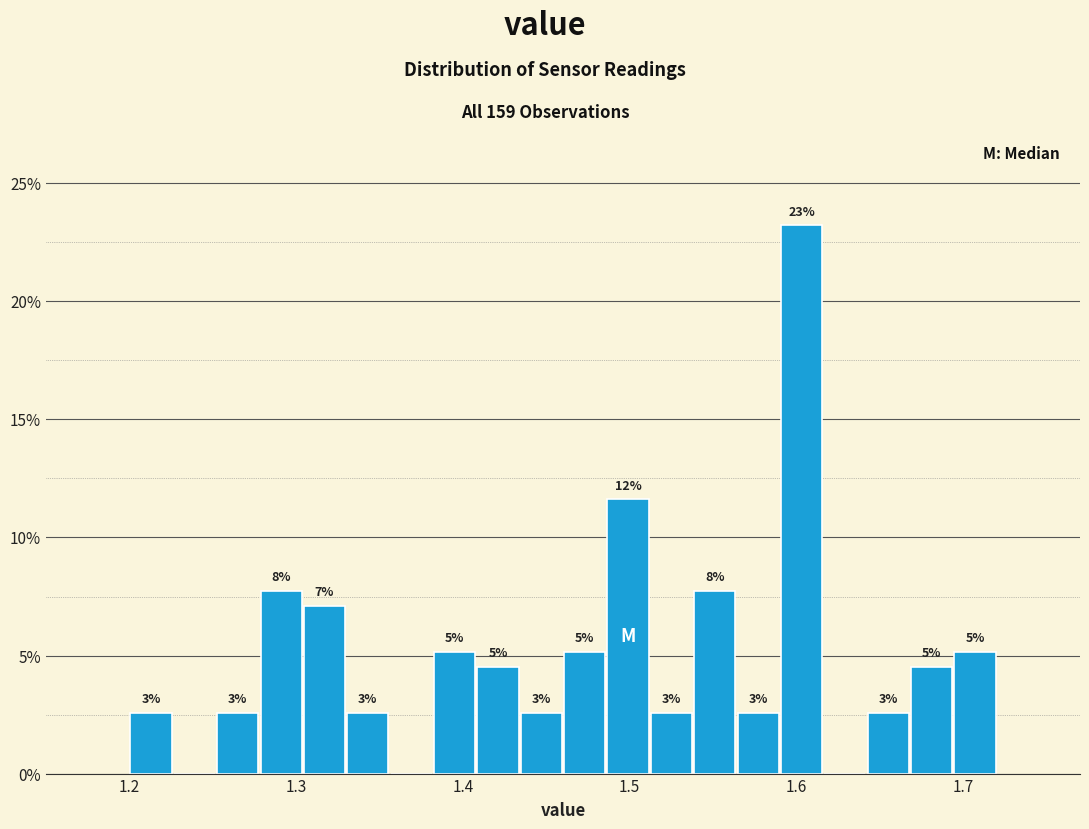

Read against the x-axis, roughly where is the centre of the tallest bar?

1.60